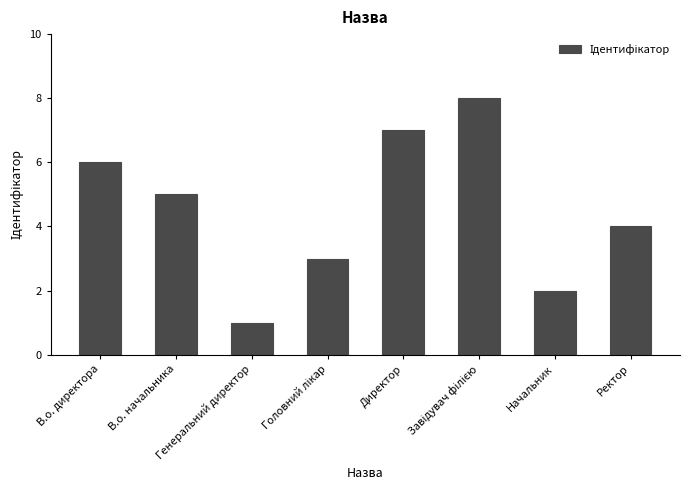

What is the minimum value shown in the chart?

1